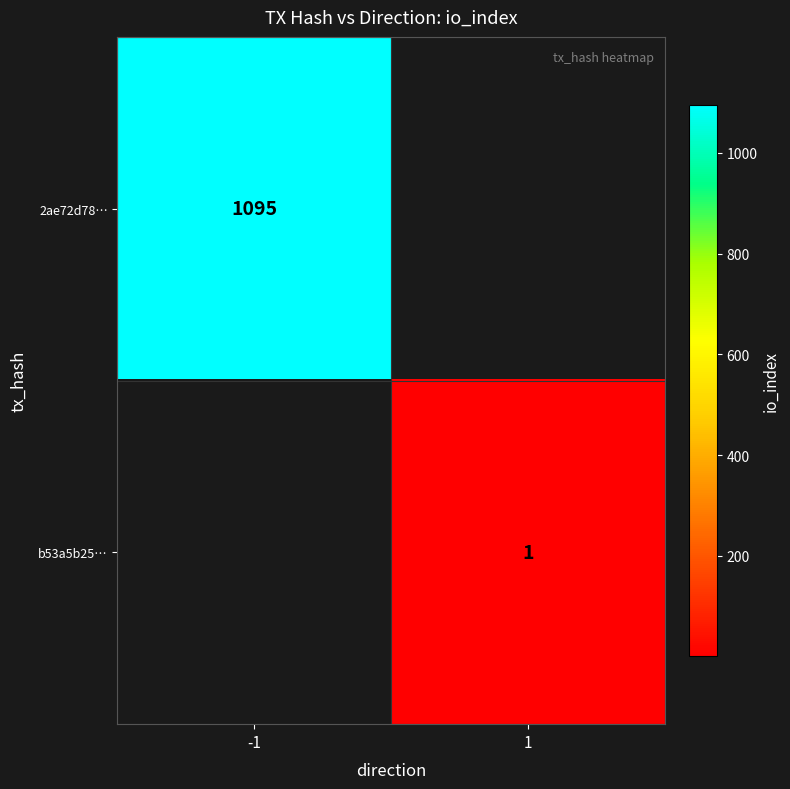

The value of 2ae72d78… at -1 is 1095. True or false?

True